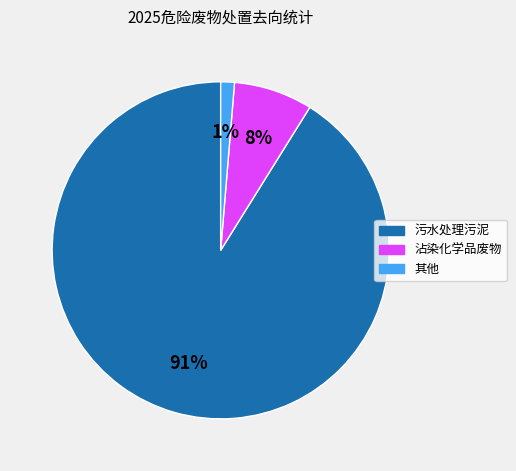

To the nearest percent, what is the average slice percentage?

33%